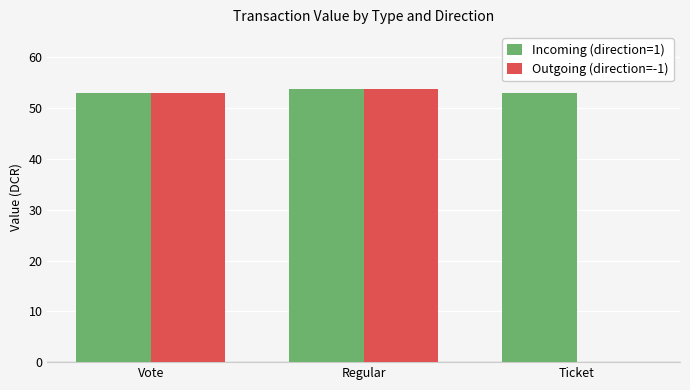

Reading left to right, extract all data points from this chart.

Incoming (direction=1): Vote=53.0	Regular=53.7	Ticket=53.0
Outgoing (direction=-1): Vote=53.0	Regular=53.7	Ticket=0.0